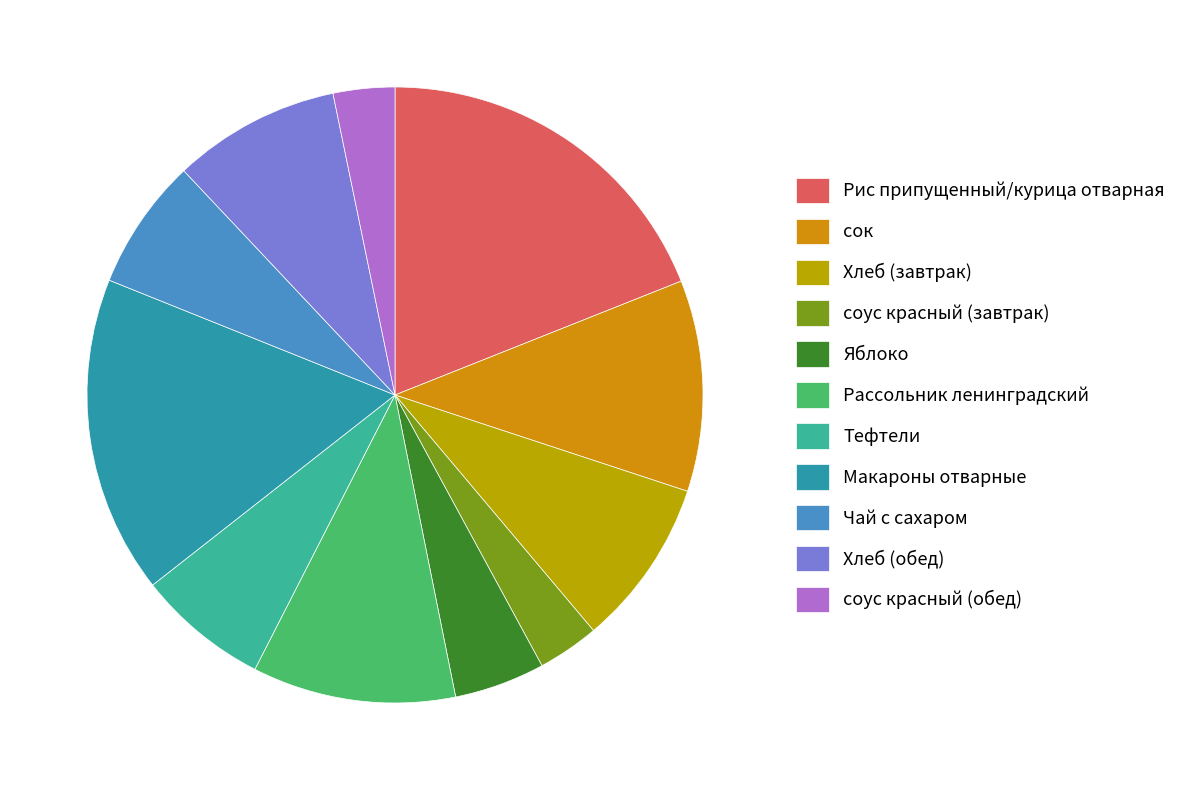

The Хлеб (обед) slice represents 16% of the pie. True or false?

False